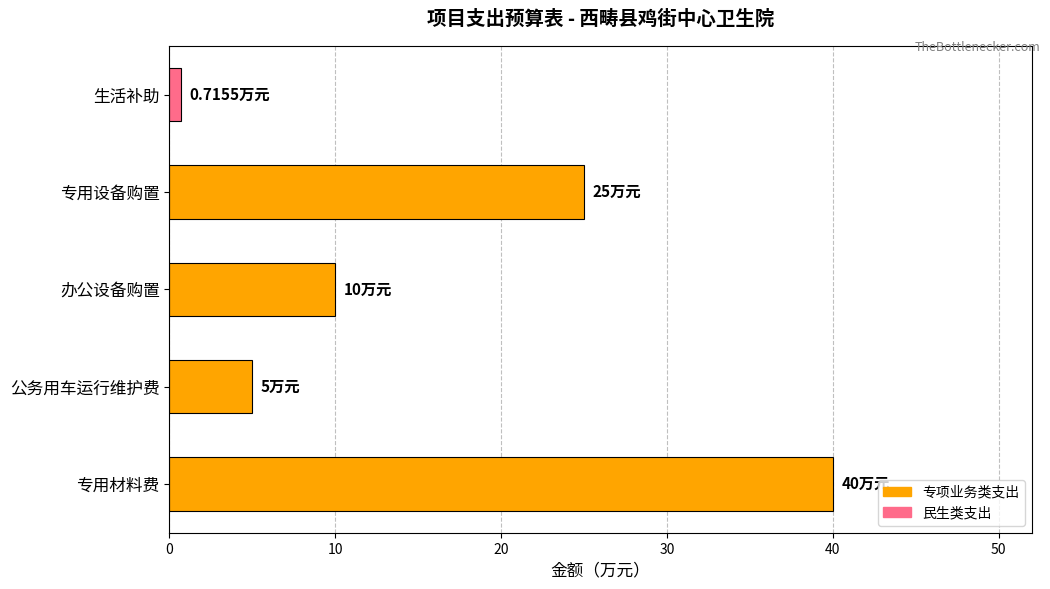

At which category does the chart reach its minimum across all series?

生活补助